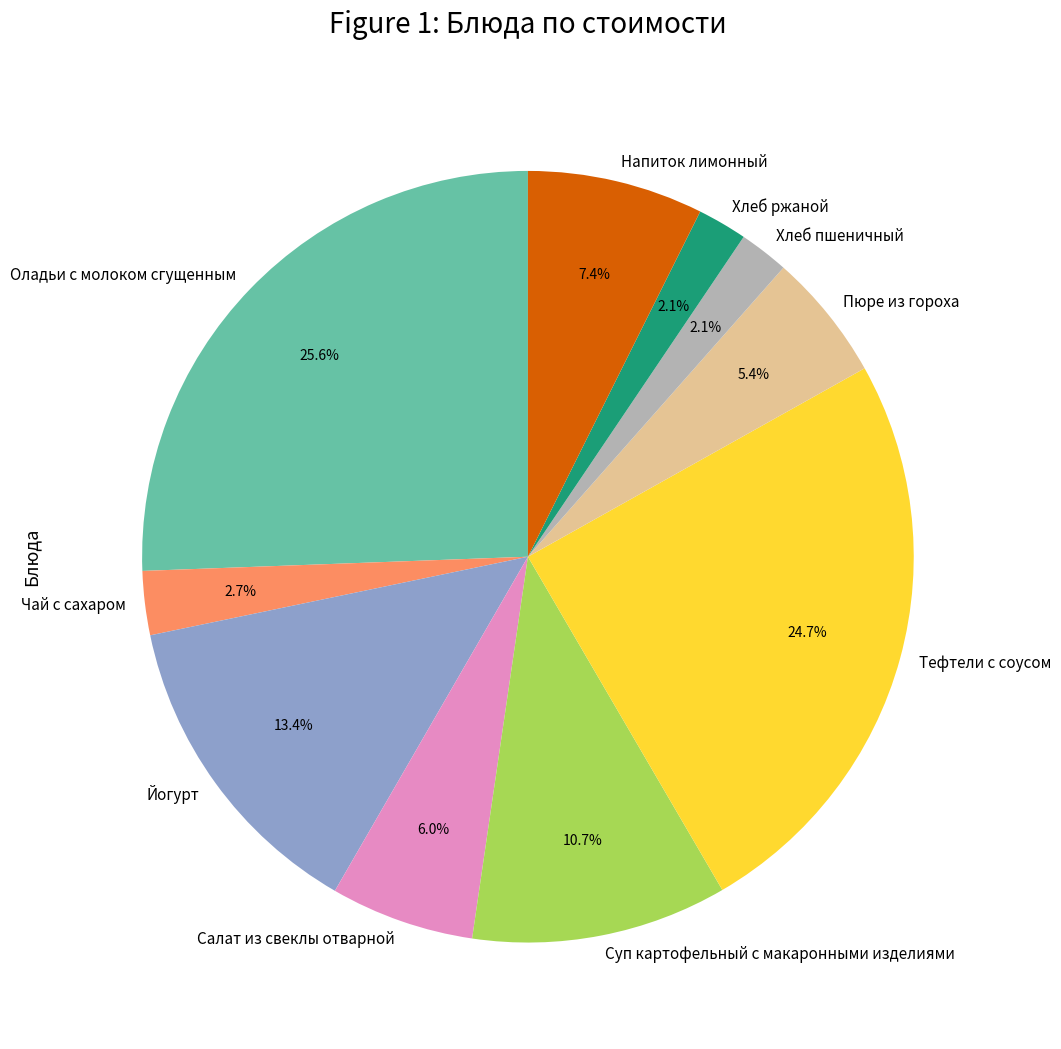

The Хлеб пшеничный slice represents 2% of the pie. True or false?

True